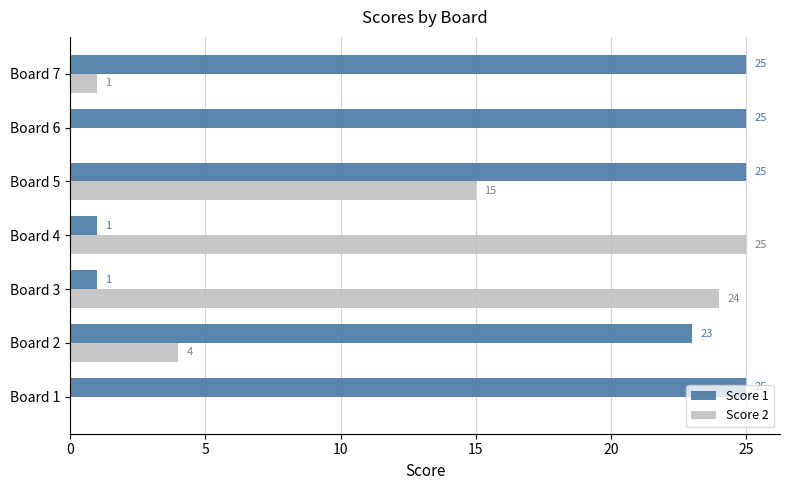

What are all the series names shown in the legend?

Score 1, Score 2